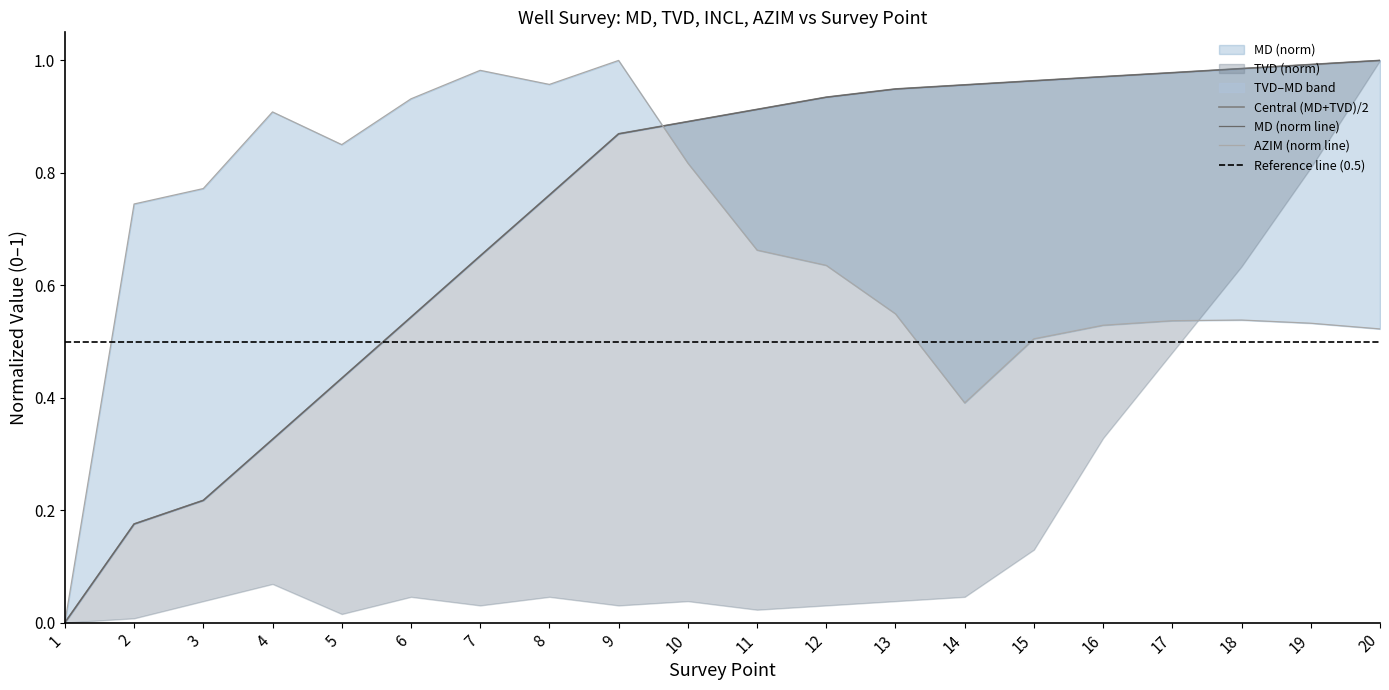

Rank the series by their maximum value, from highest to lowest.

MD, TVD, AZIM